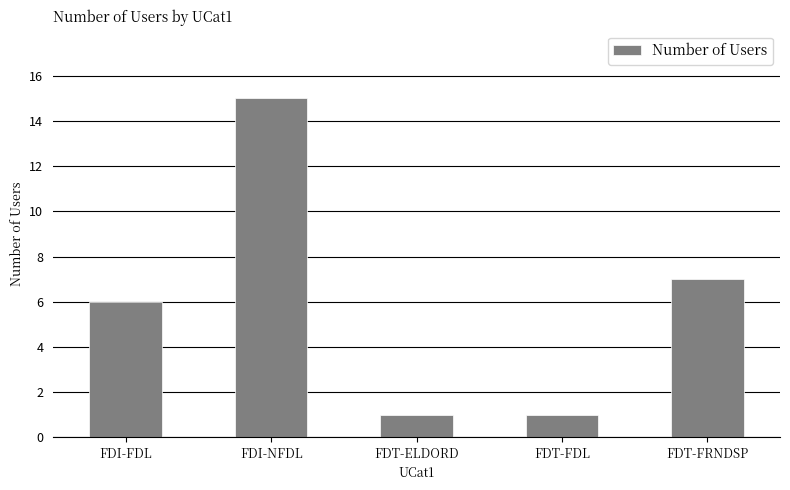

What is the average value?

6